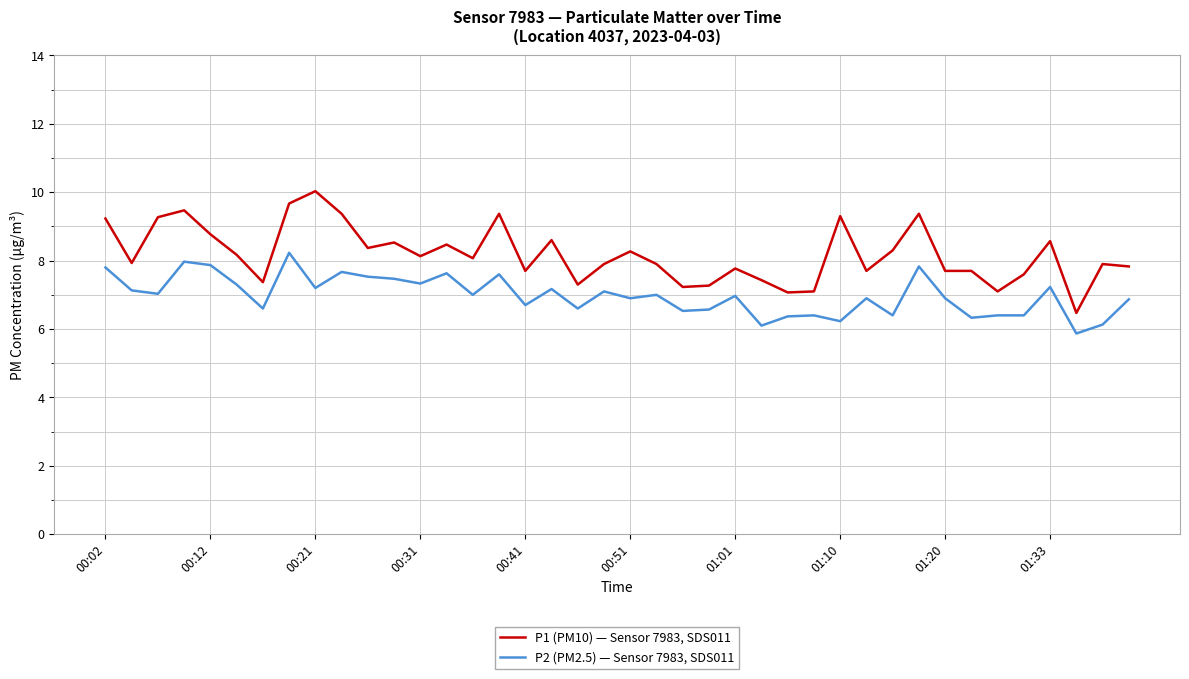

List the series in order of their overall mean, lowest first.

P2 (PM2.5) — Sensor 7983, SDS011, P1 (PM10) — Sensor 7983, SDS011